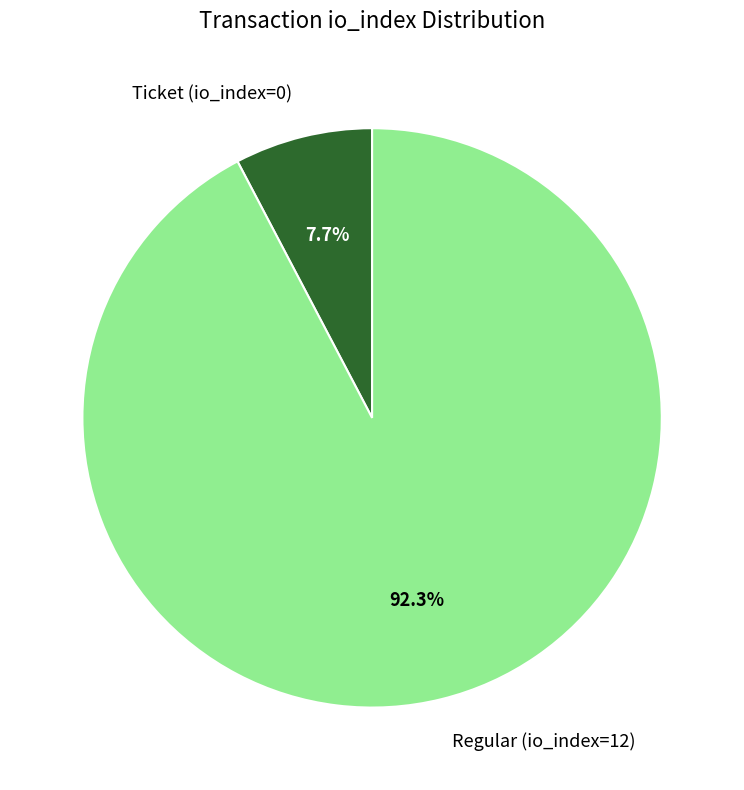

Is it true that Regular (io_index=12) is 87% of the pie?

False